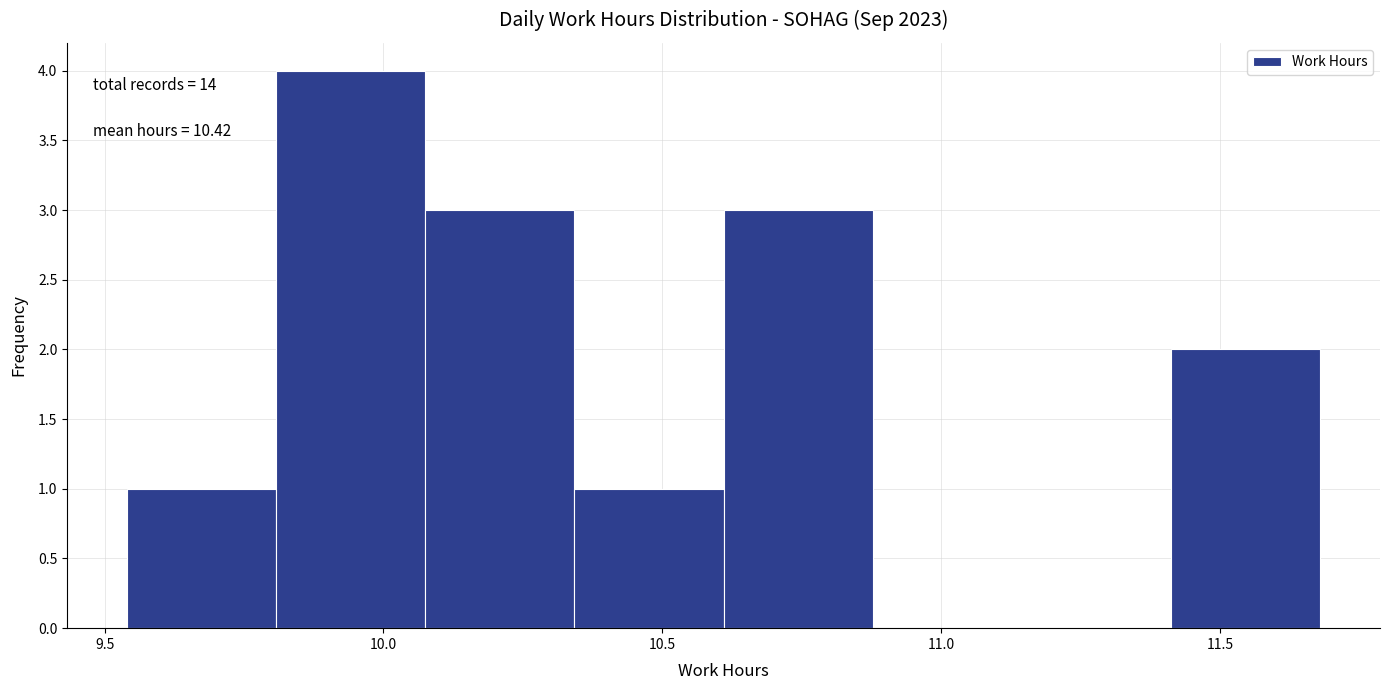

Over which range of the x-axis is the bar tallest?

9.80 to 10.10